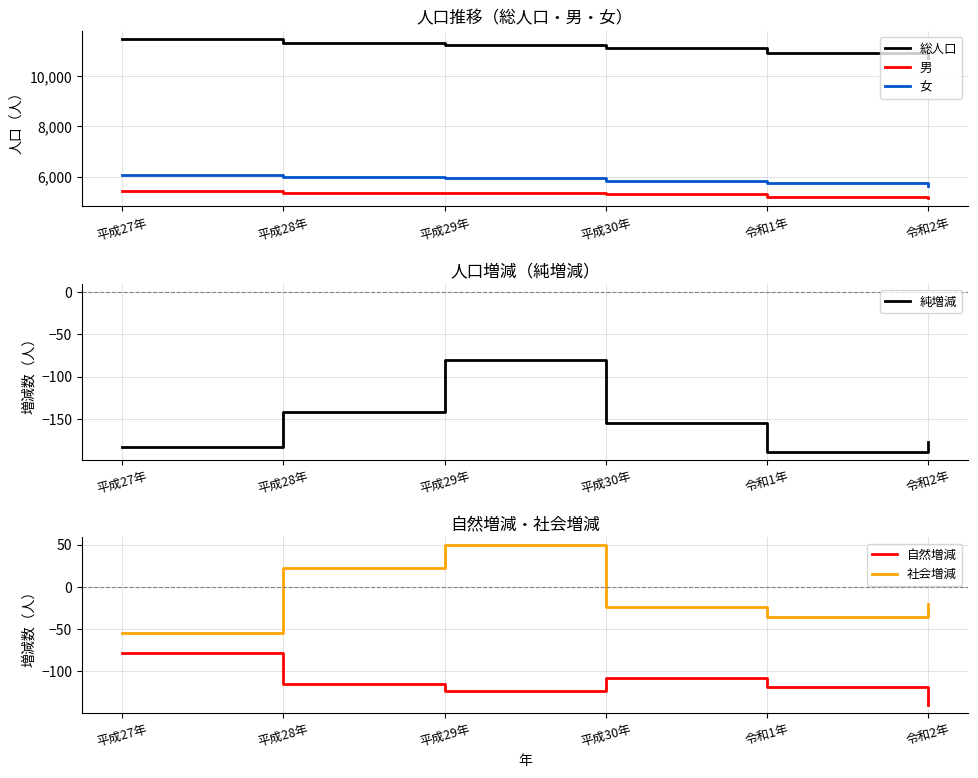

What is the label of the 4th point from the right?

平成29年